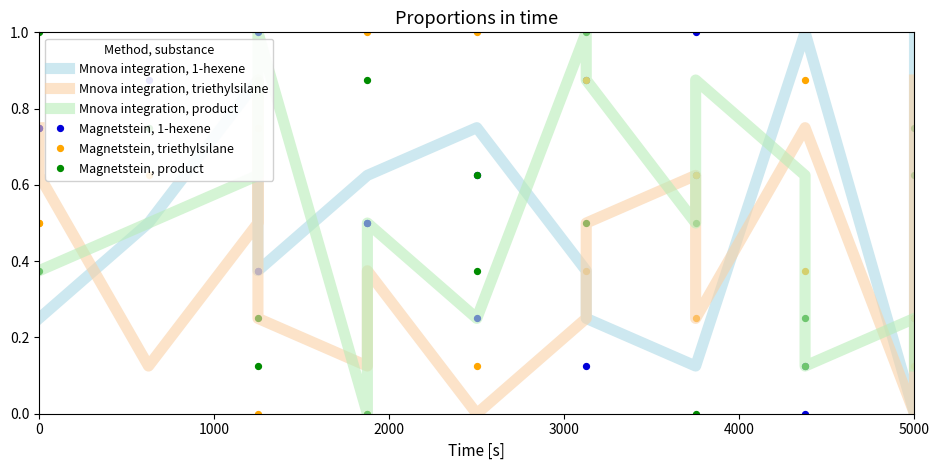

Is the value of Magnetstein, triethylsilane at 7 greater than the value of Mnova integration, product at 14?

No